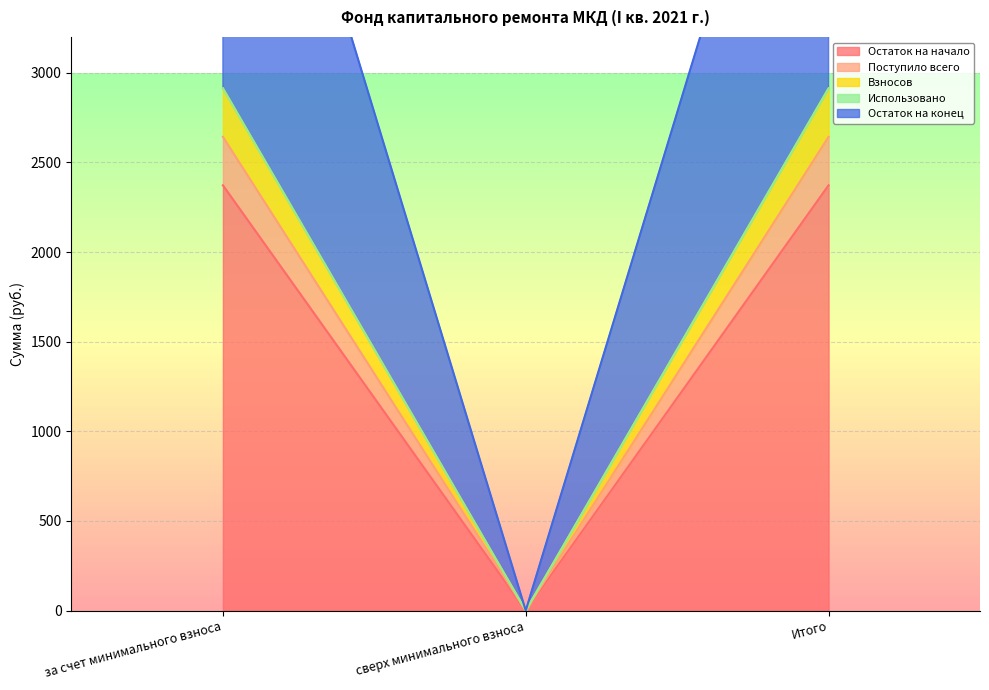

True or false: Поступило всего has a value of 1195.3 at сверх минимального взноса.

False